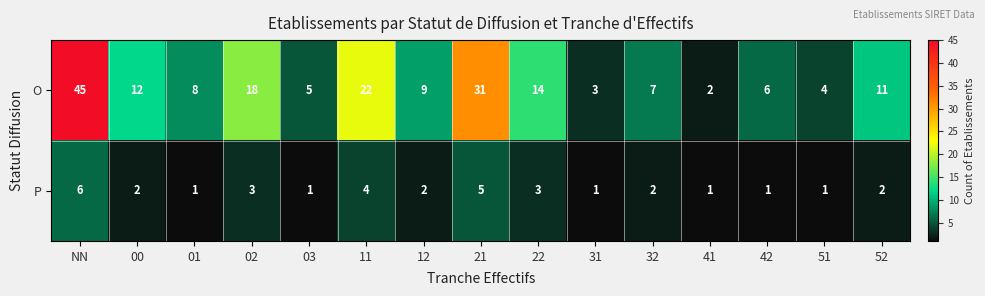

True or false: O has a value of 77 at NN.

False